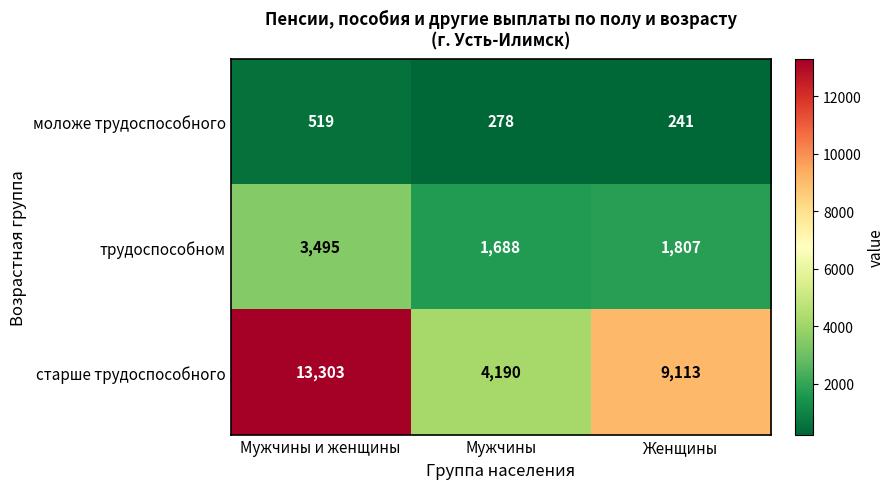

What is the sum of all трудоспособном values?

6990